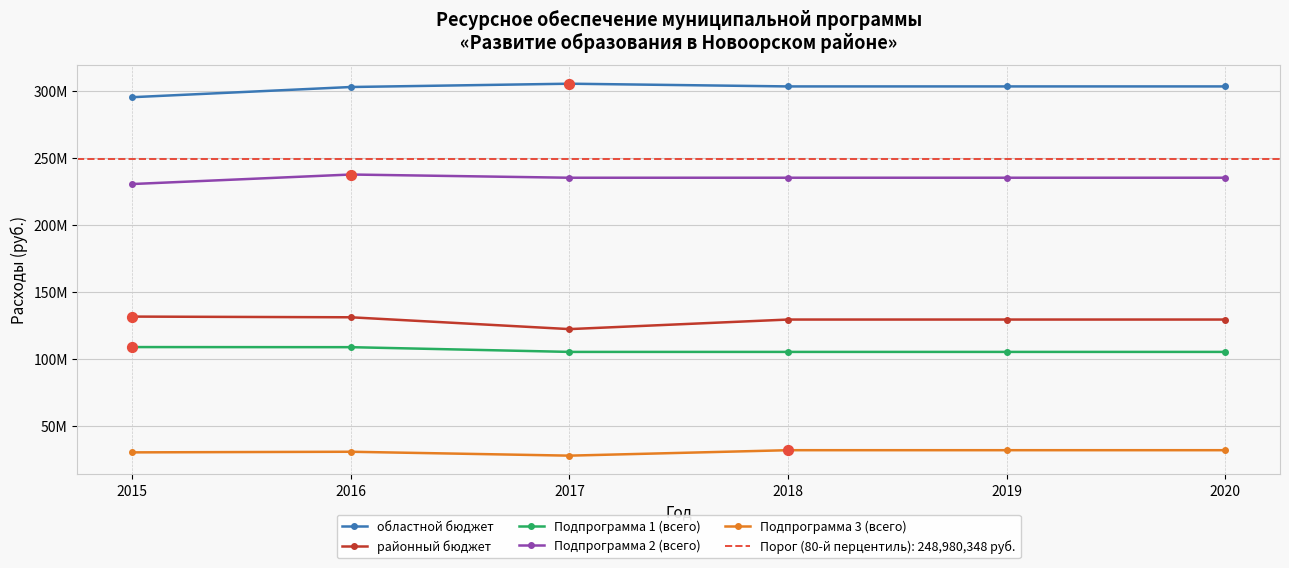

At which category is the sum across all series the highest?

2016